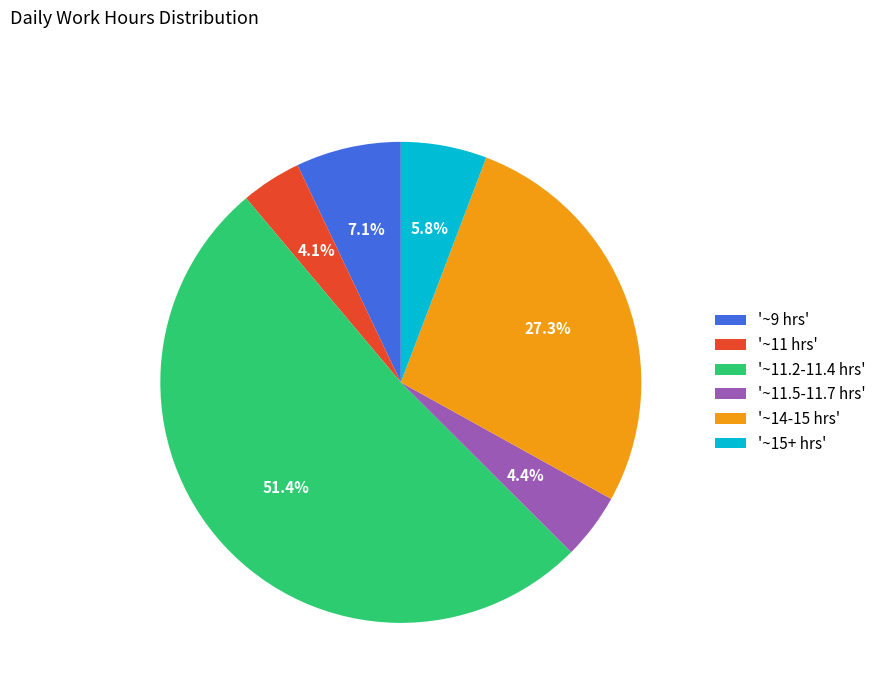

What is the ratio of the value at '~14-15 hrs' to the value at '~15+ hrs'?

4.7